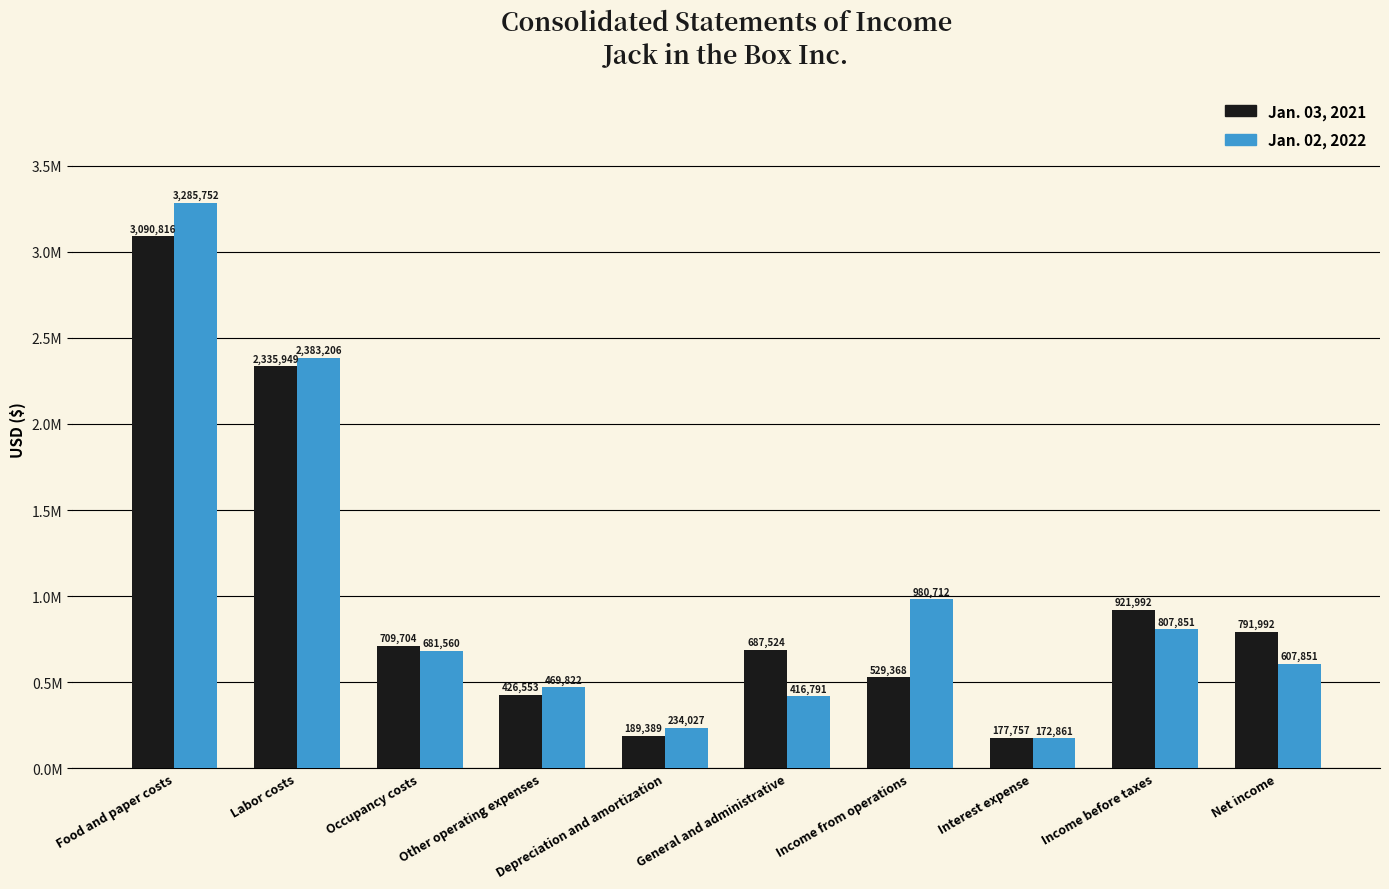

Between Food and paper costs and General and administrative, which series saw the biggest shift?

Jan. 02, 2022